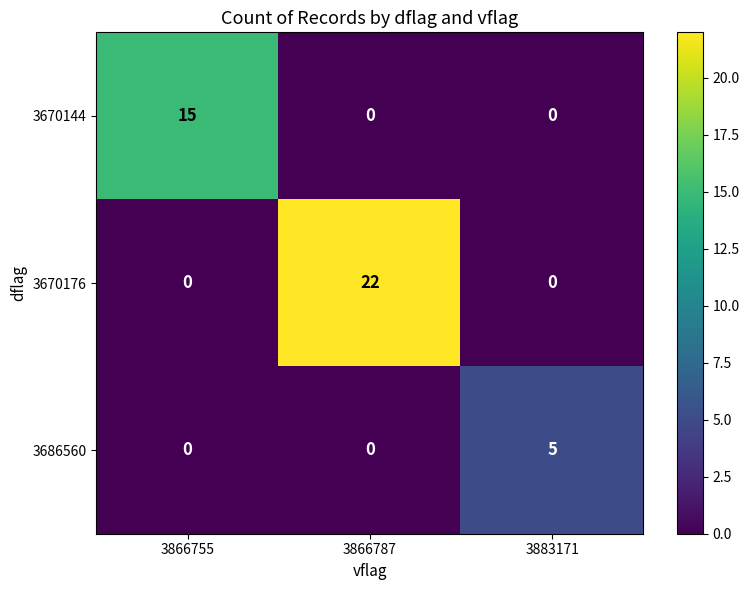

At which category is the sum across all series the highest?

3866787